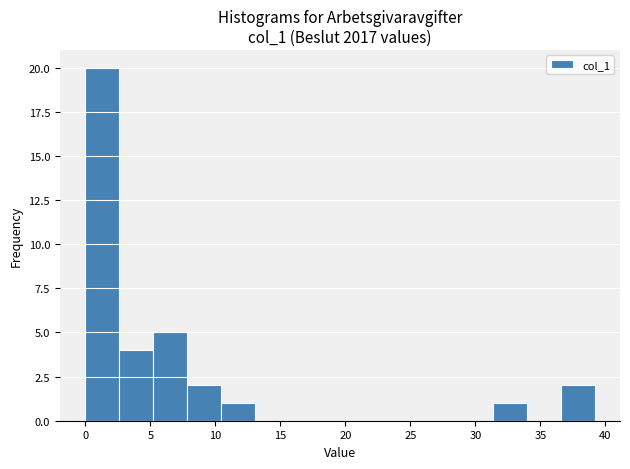

Reading left to right, list every bar in this chart as the range it spans on the x-axis followed by its height. Neither the bar edges nor the heights are printed on the chart, so give them approximately, as read against the axes.

0.0 to 2.5: 20
2.5 to 5.0: 4
5.0 to 8.0: 5
8.0 to 10.5: 2
10.5 to 13.0: 1
13.0 to 15.5: 0
15.5 to 18.5: 0
18.5 to 21.0: 0
21.0 to 23.5: 0
23.5 to 26.0: 0
26.0 to 28.5: 0
28.5 to 31.5: 0
31.5 to 34.0: 1
34.0 to 36.5: 0
36.5 to 39.0: 2